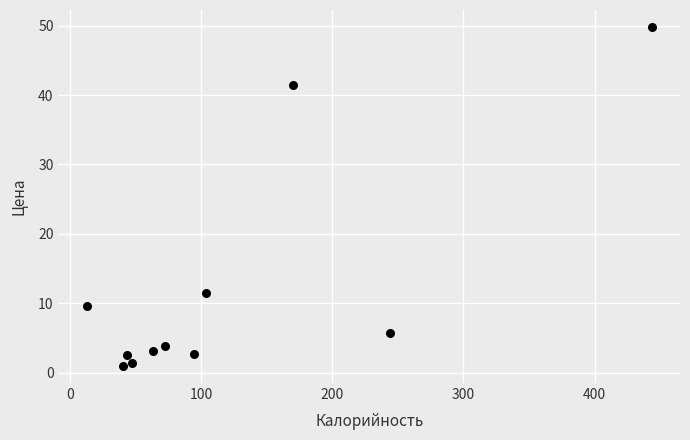

What is the range of Y values (max minus min)?

48.9